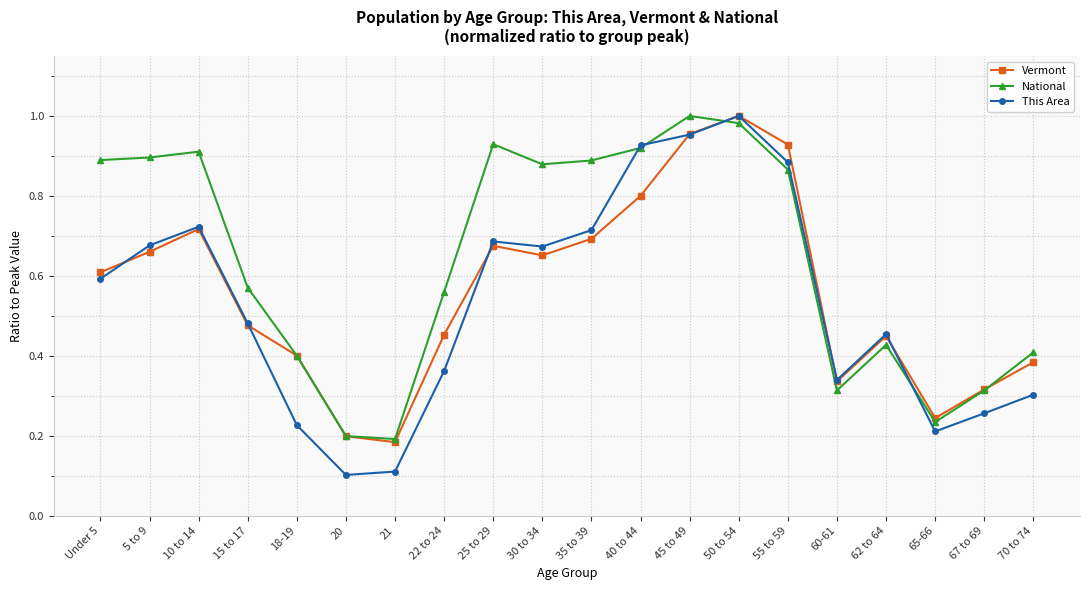

Where is the first local minimum for Vermont?

21